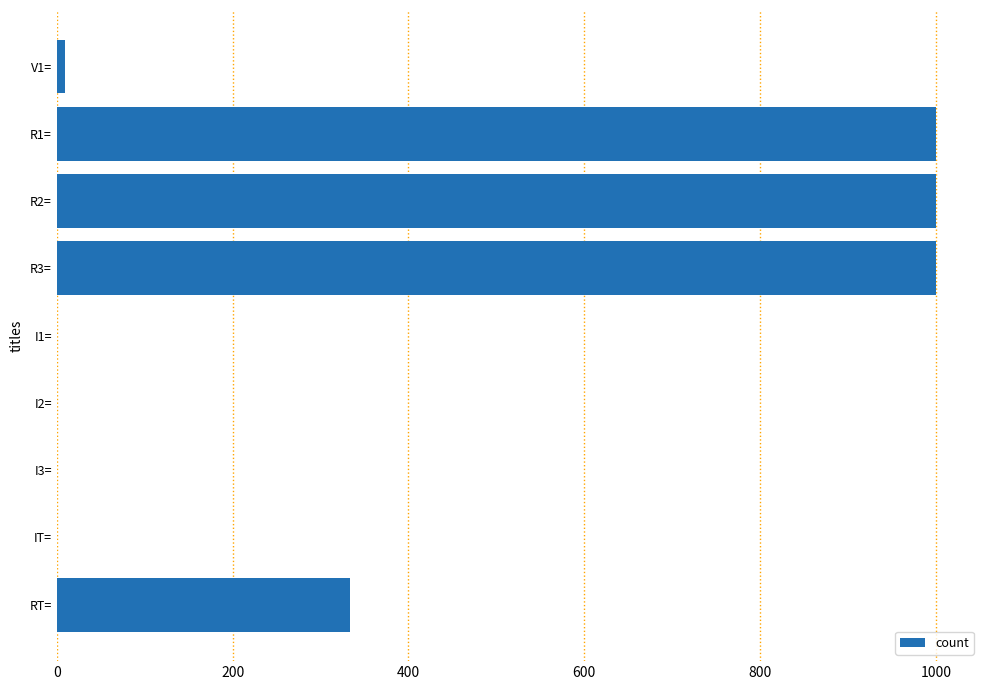

Where is the data nearest to the value 500?

RT=